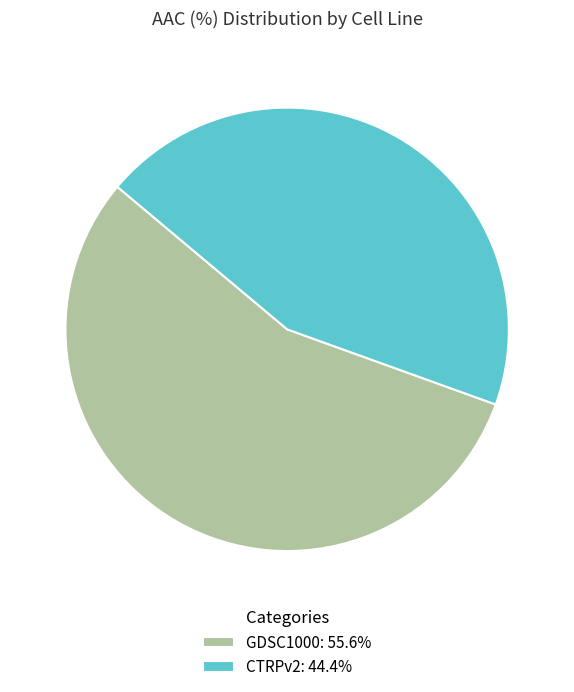

Is GDSC1000: 55.6% the majority of the pie?

Yes